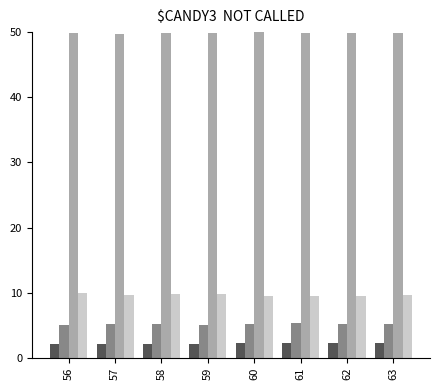

What is the smallest value displayed?

2.1